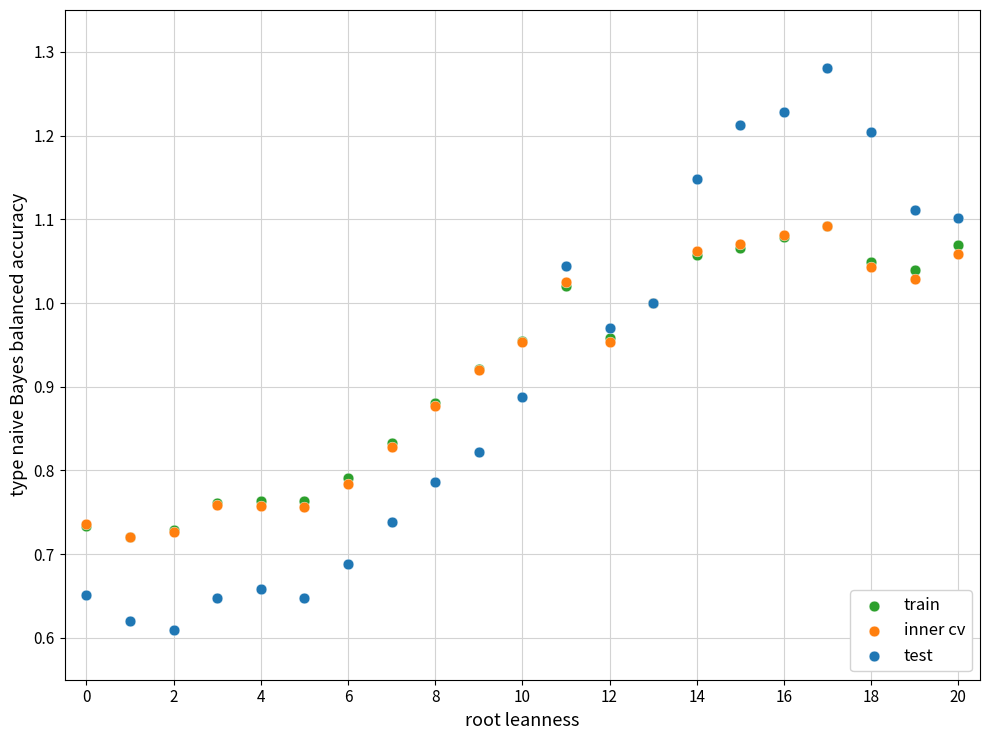

Which series reaches the maximum Y coordinate?

test